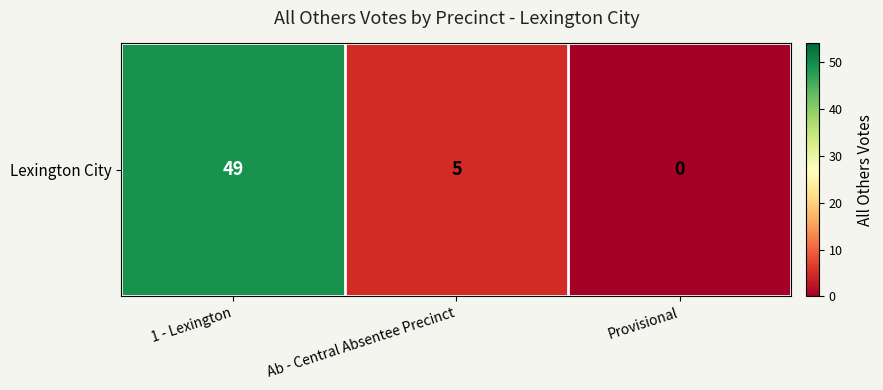

List the labels in order of value, largest first.

1 - Lexington, Ab - Central Absentee Precinct, Provisional